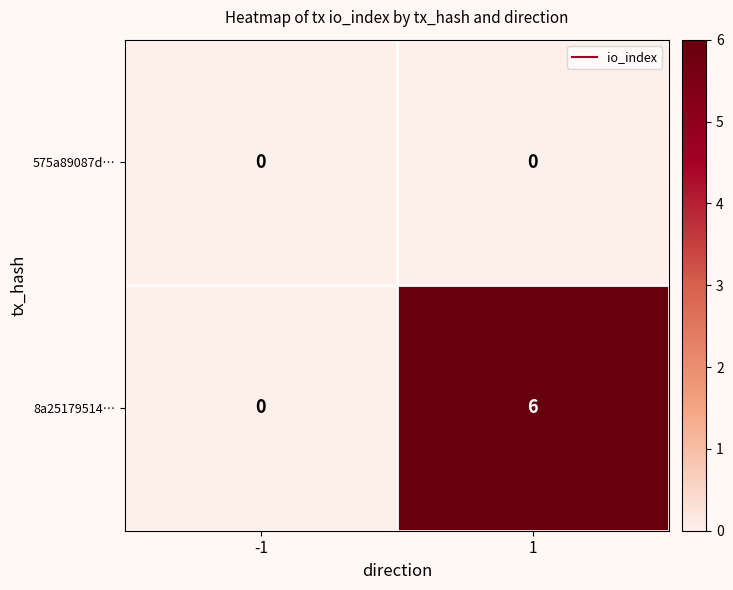

Which series changed the most between -1 and 1?

8a25179514…